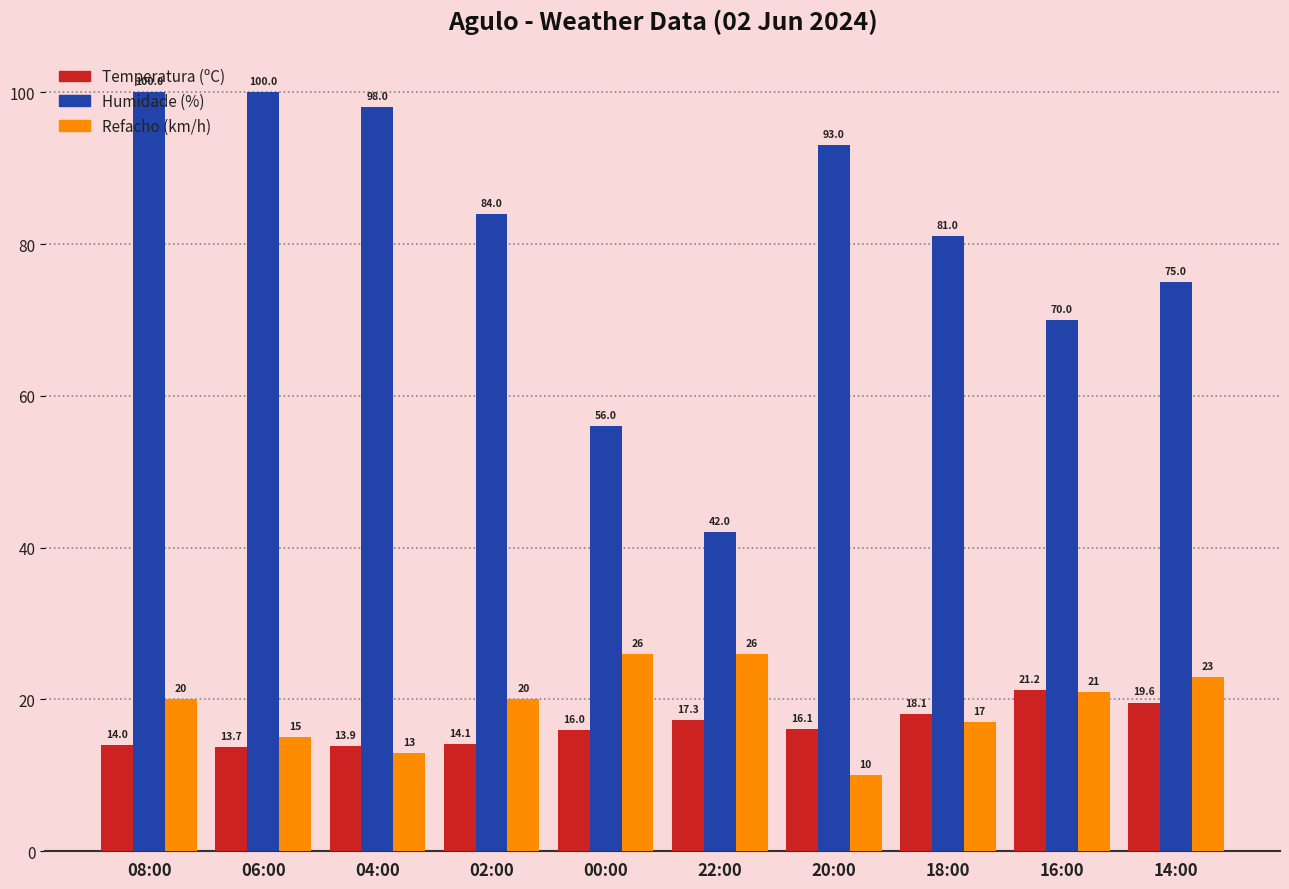

Does the chart contain stacked bars?

No